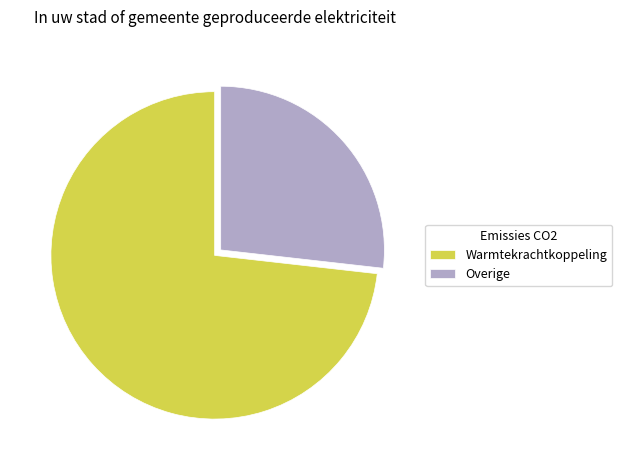

True or false: Warmtekrachtkoppeling accounts for 73% of the total.

True